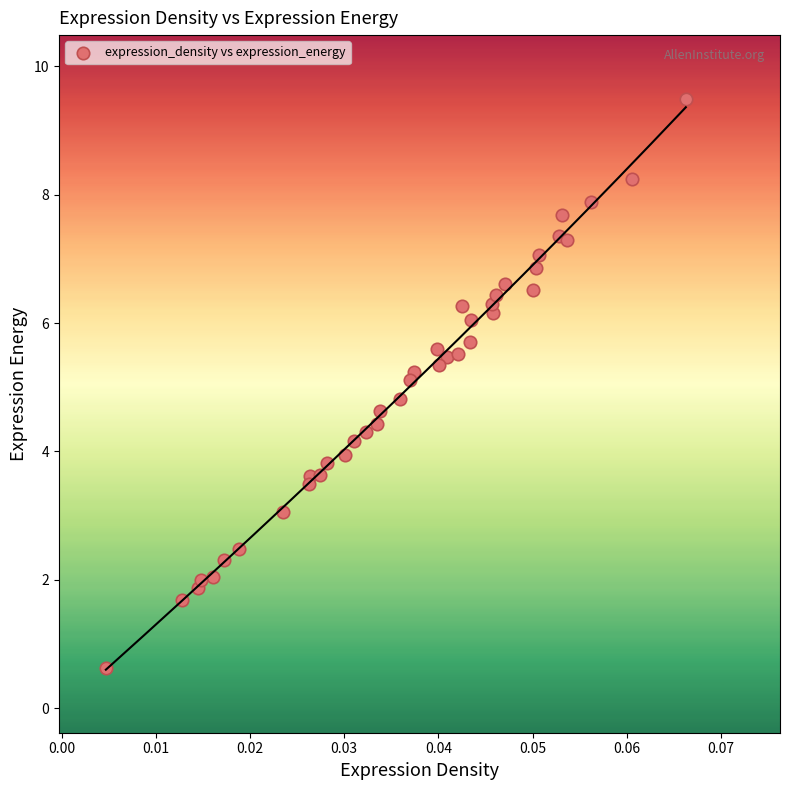

What is the range of Y values (max minus min)?

8.9